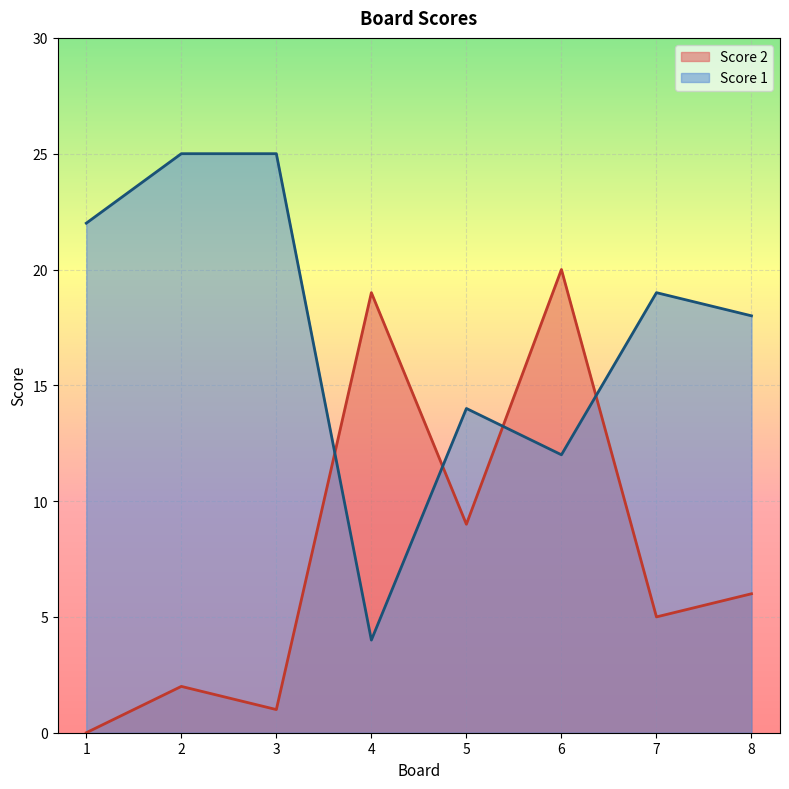

List the series in order of their overall mean, highest first.

Score 1, Score 2